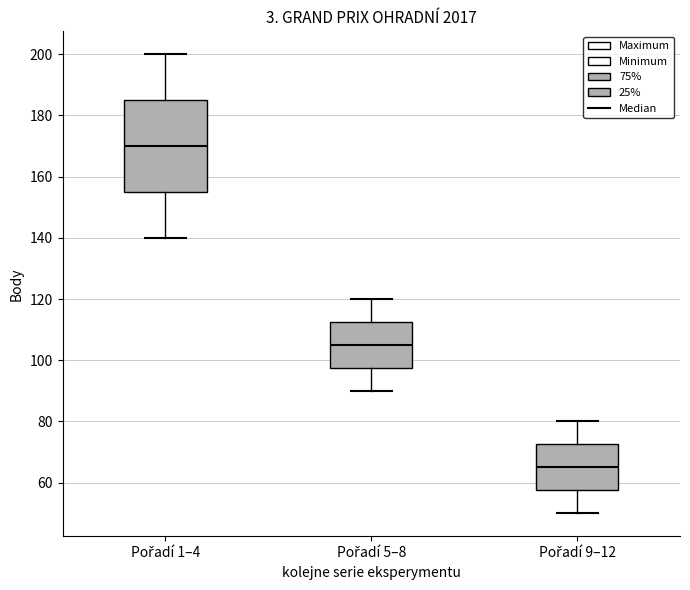

Reading left to right, transcribe this box plot: for each box, give where its median line is, the range the box spans, and where its two whiskers end, as read against the y-axis. The values are not printed on the chart, so give them approximately, as read against the axis.

Pořadí 1–4: median 170, box 156 to 186, whiskers 140 to 200
Pořadí 5–8: median 106, box 98 to 112, whiskers 90 to 120
Pořadí 9–12: median 66, box 58 to 72, whiskers 50 to 80